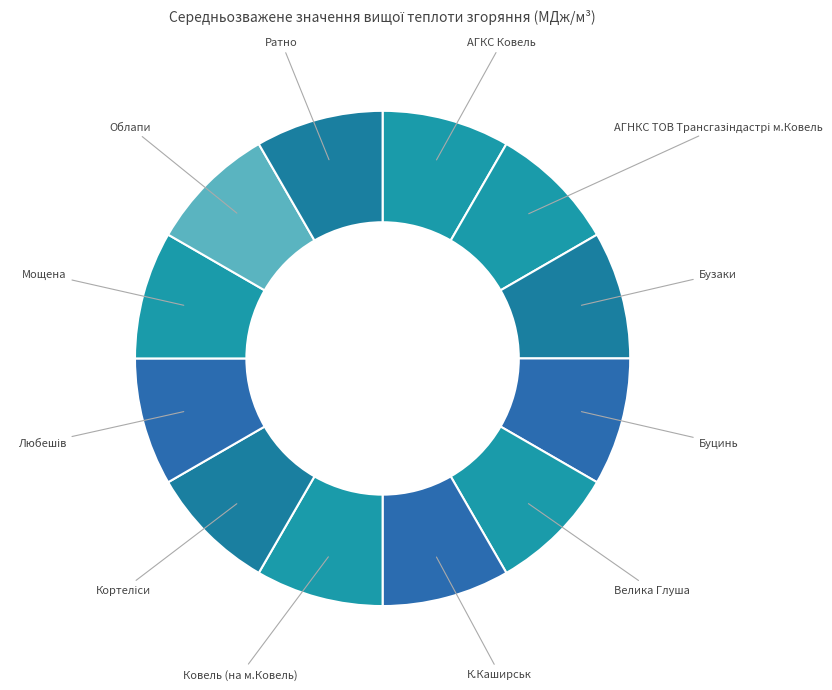

Approximately how many times larger is the value at Мощена compared to Облапи?

1.0